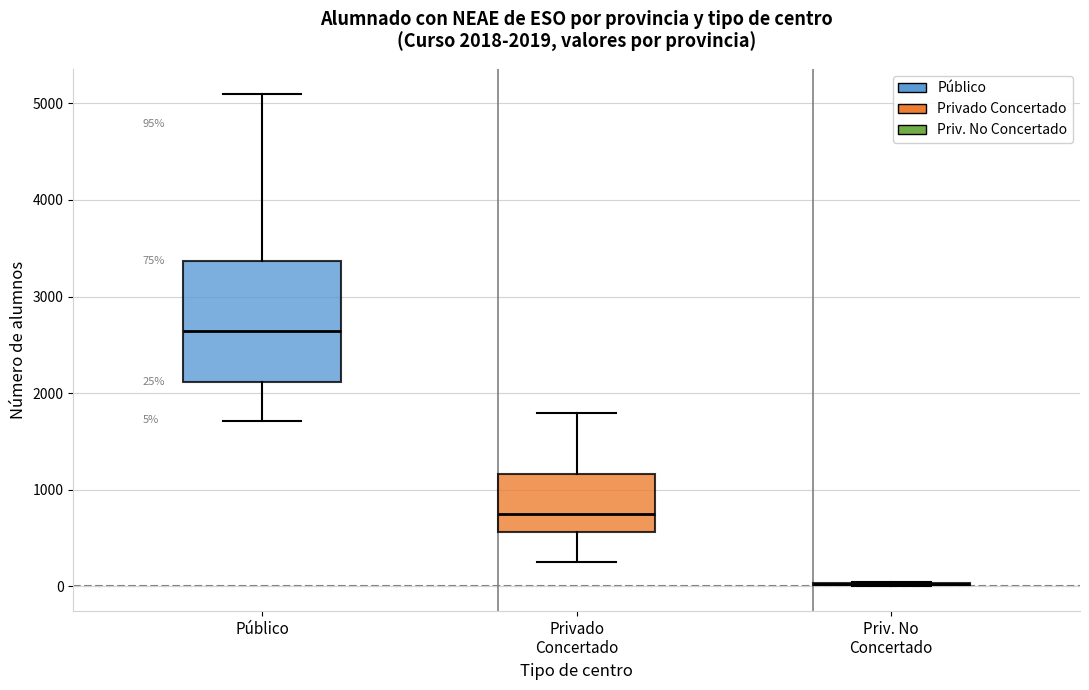

Comparing the boxes themselves (not the whiskers), which one is the tallest?

Público